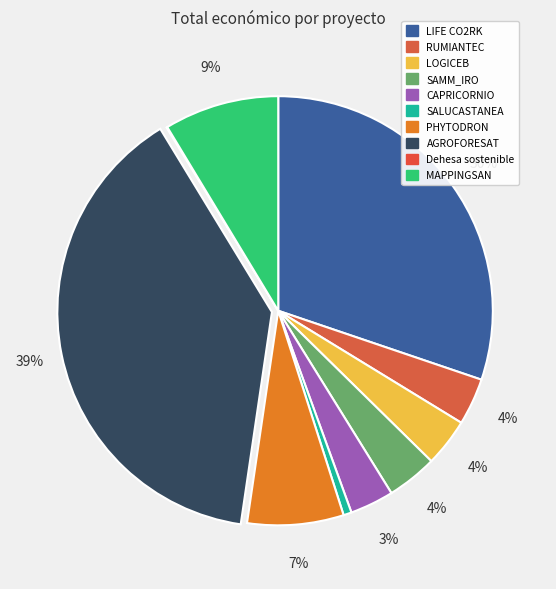

Is LOGICEB the majority of the pie?

No